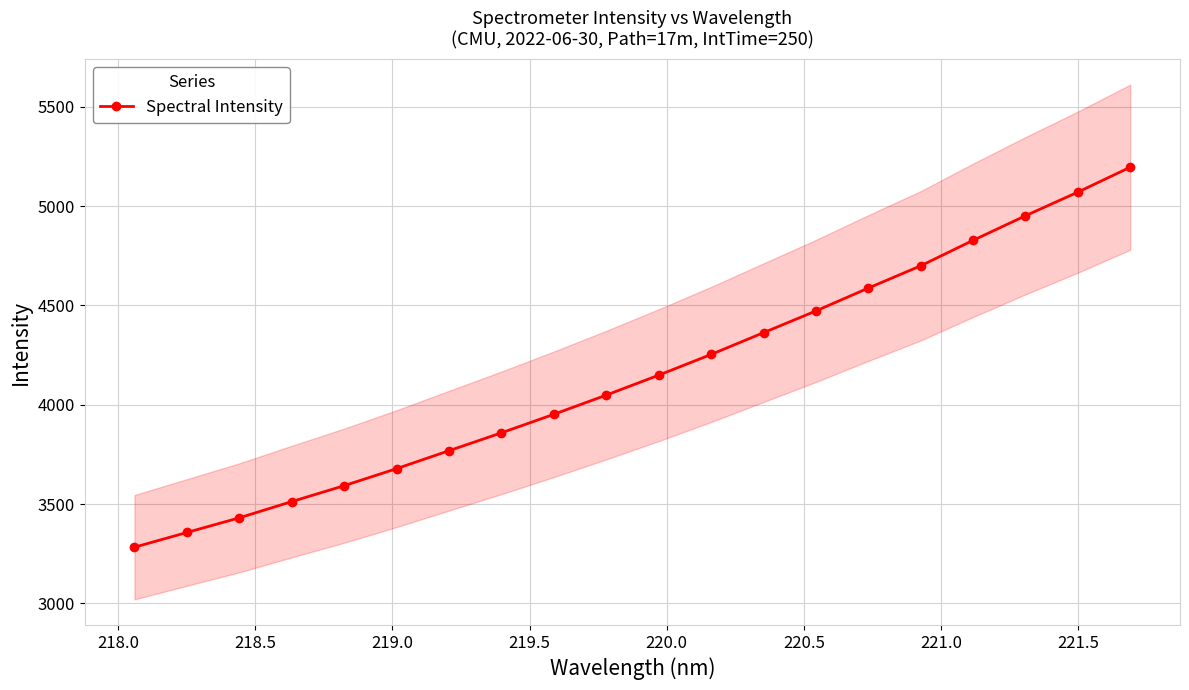

What is the value of the Spectral Intensity point at the 8th from the left?

3858.6